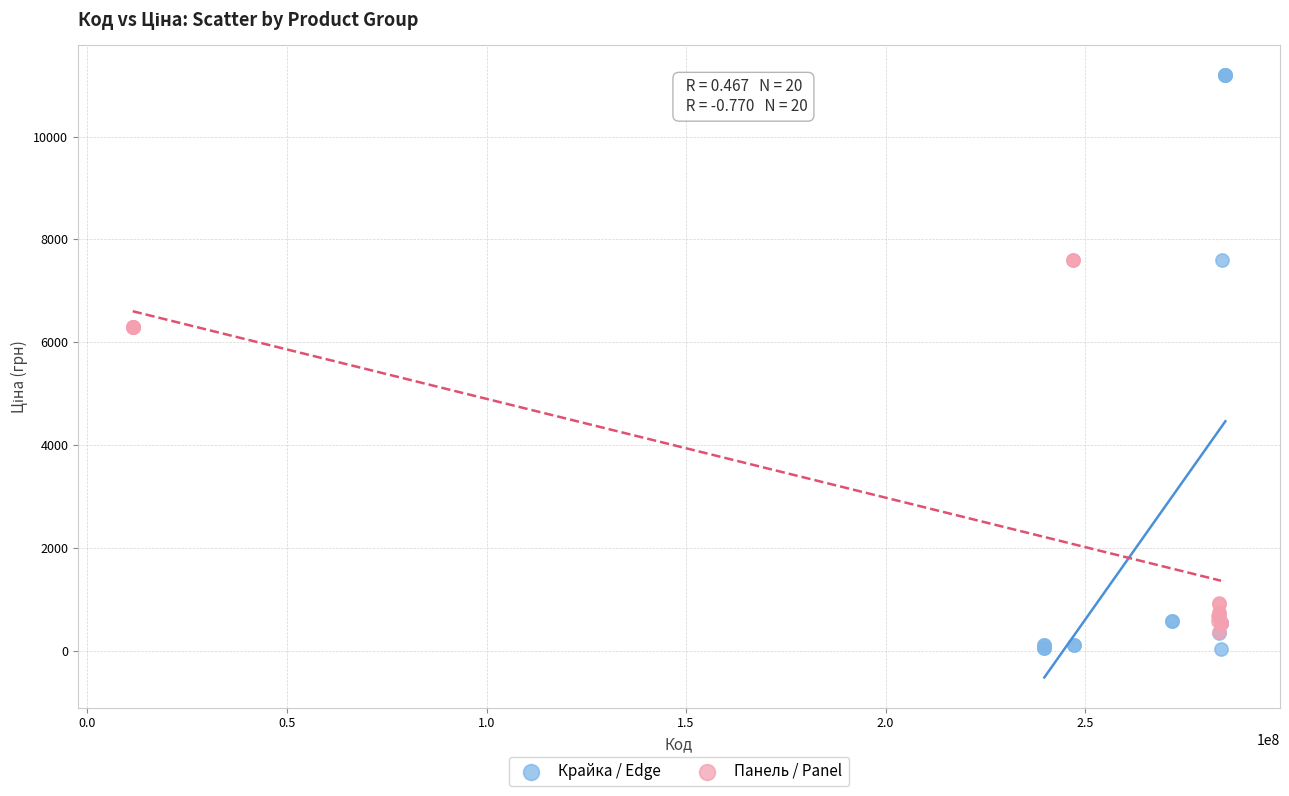

Which series has the largest Y range (max minus min)?

Крайка / Edge